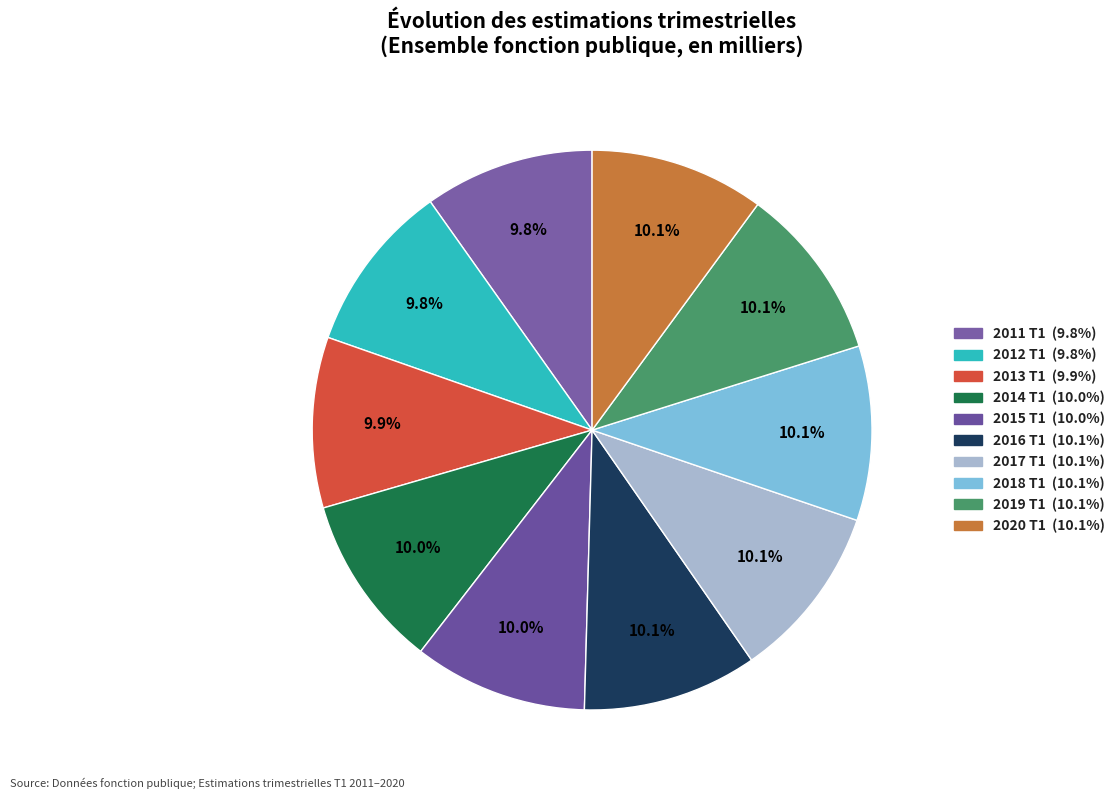

What is the ratio of the value at 2020 T1 to the value at 2018 T1?

1.0